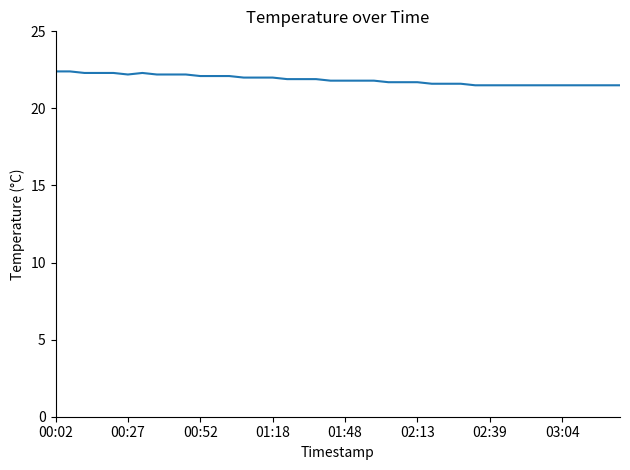

What is the difference between the maximum and minimum values?

0.9